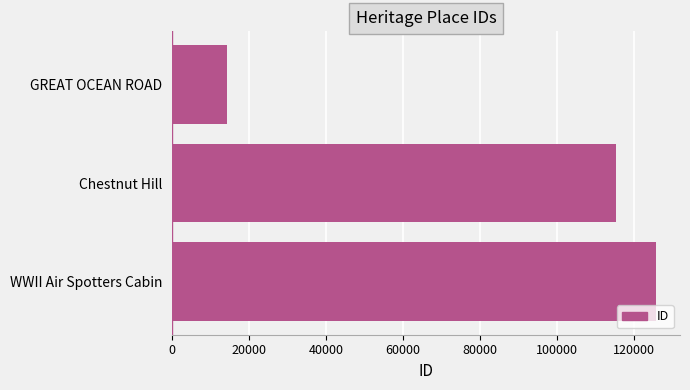

What is the maximum value shown in the chart?

125611